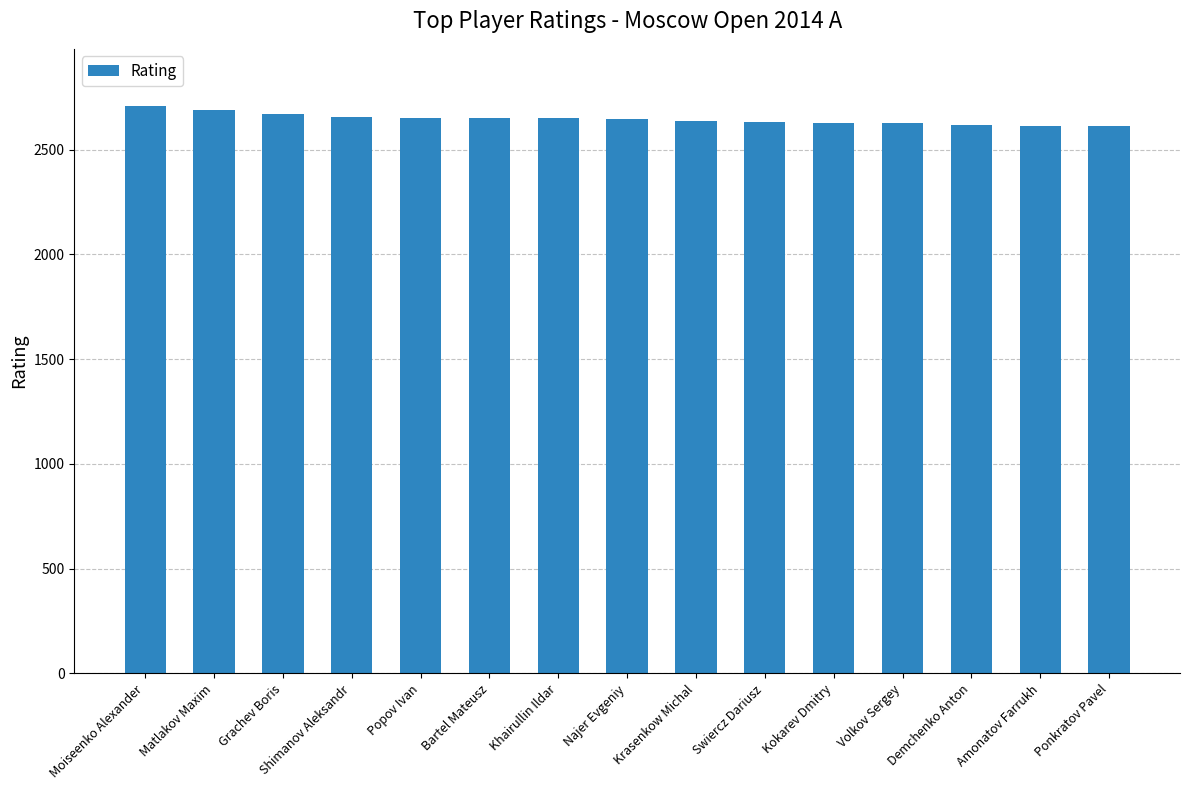

Is it true that the value at Kokarev Dmitry is 2628?

True